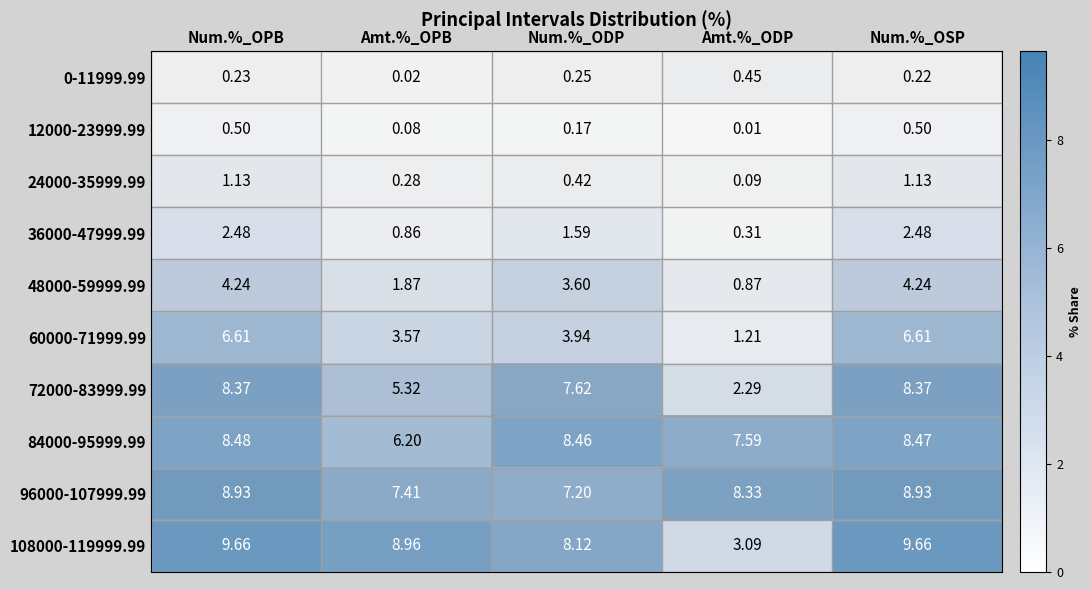

Where is 12000-23999.99 nearest to the value 0?

Amt.%_ODP